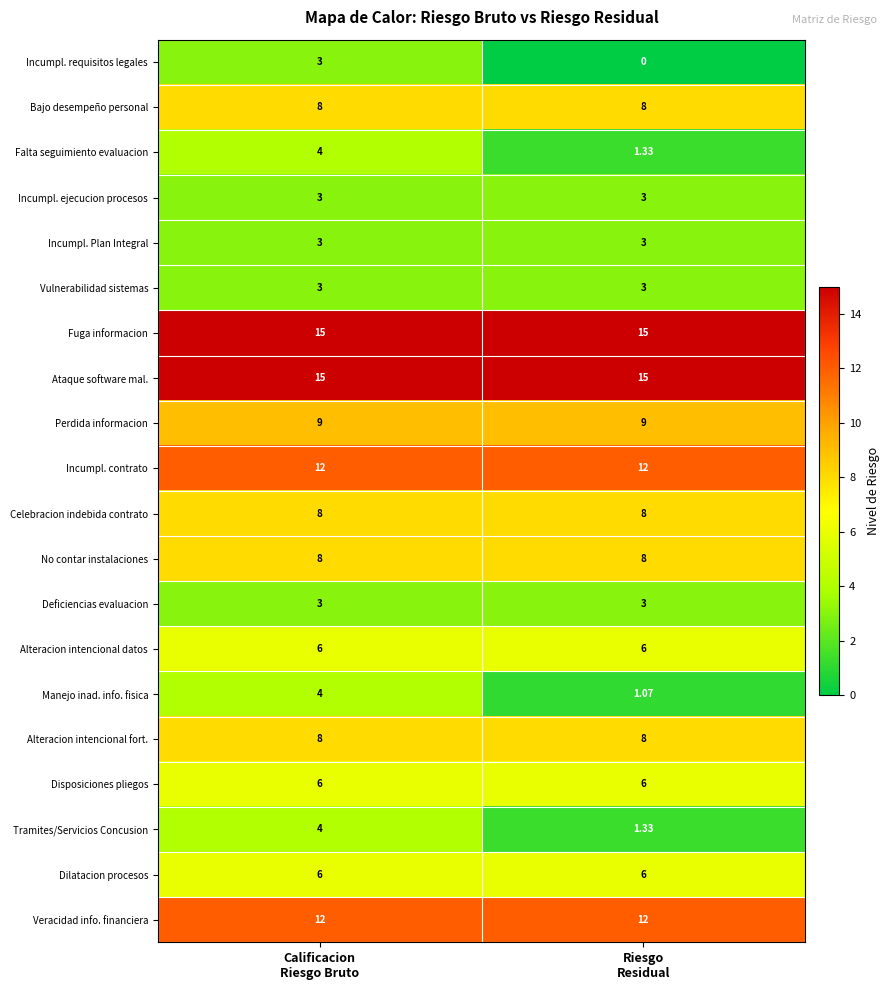

Which series has the largest range (max minus min)?

Incumpl. requisitos legales